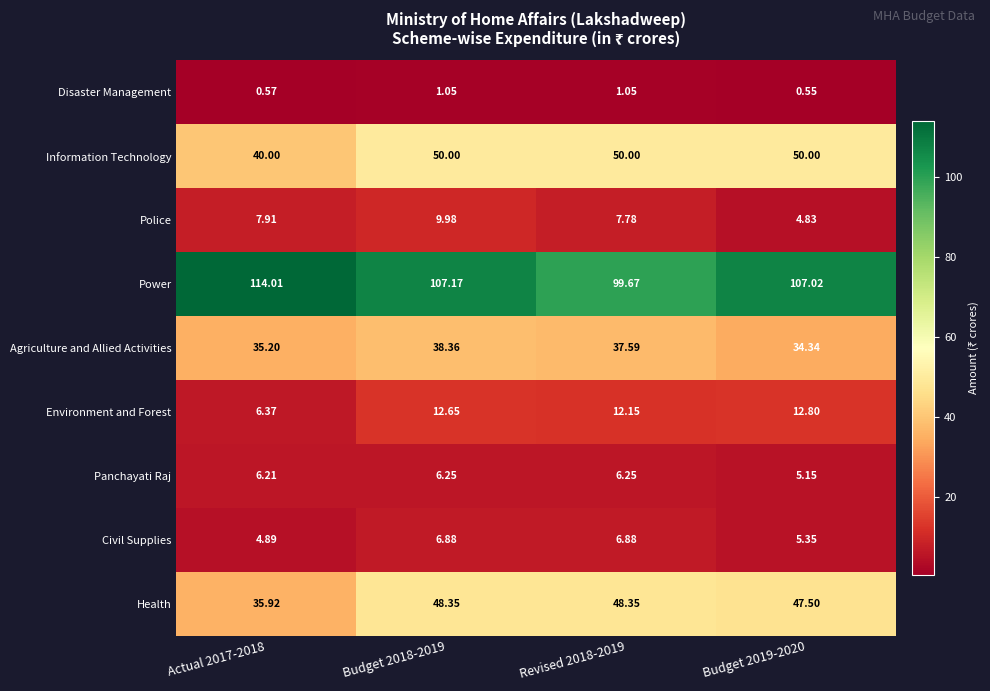

Rank the series at Budget 2019-2020 from highest to lowest value.

Power, Information Technology, Health, Agriculture and Allied Activities, Environment and Forest, Civil Supplies, Panchayati Raj, Police, Disaster Management